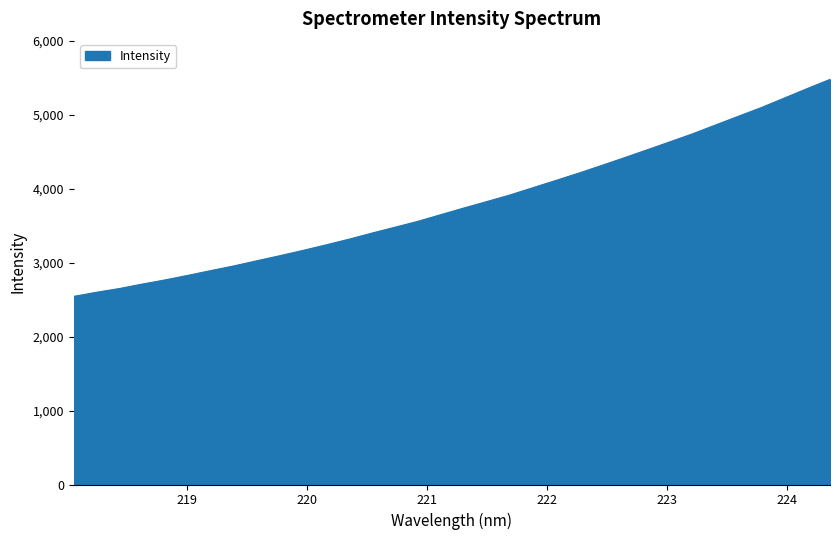

What is the maximum value shown in the chart?

5475.8